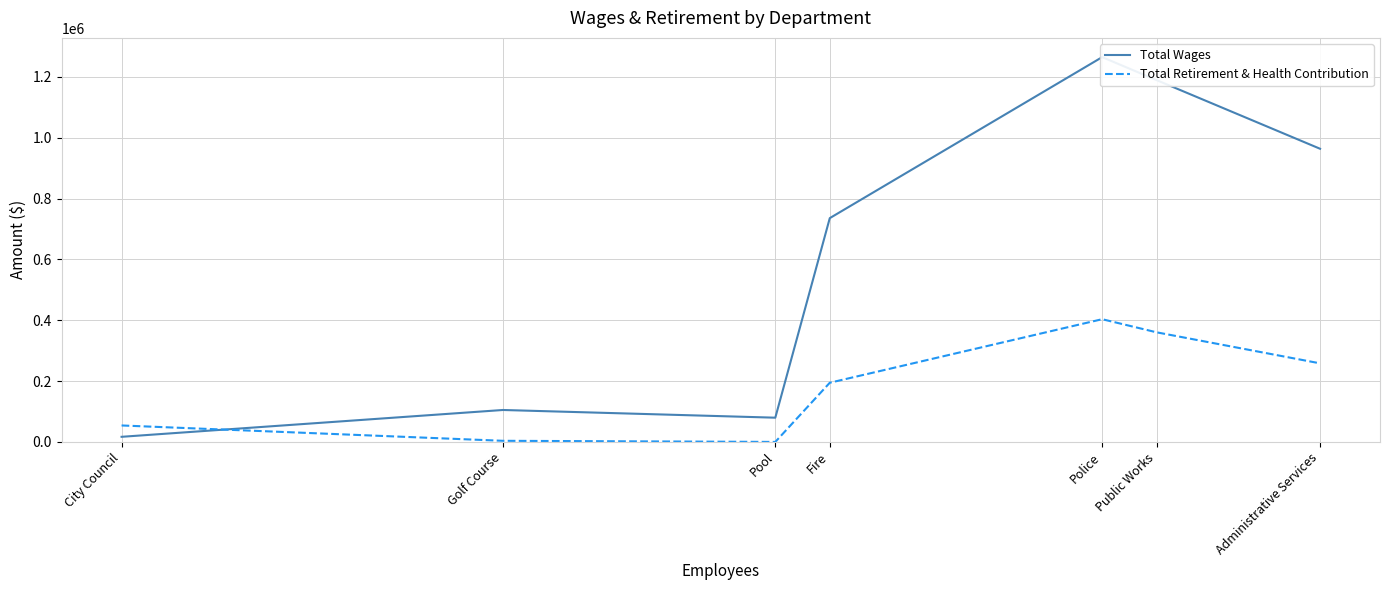

List the labels in order of Total Wages value, largest first.

Police, Public Works, Administrative Services, Fire, Golf Course, Pool, City Council